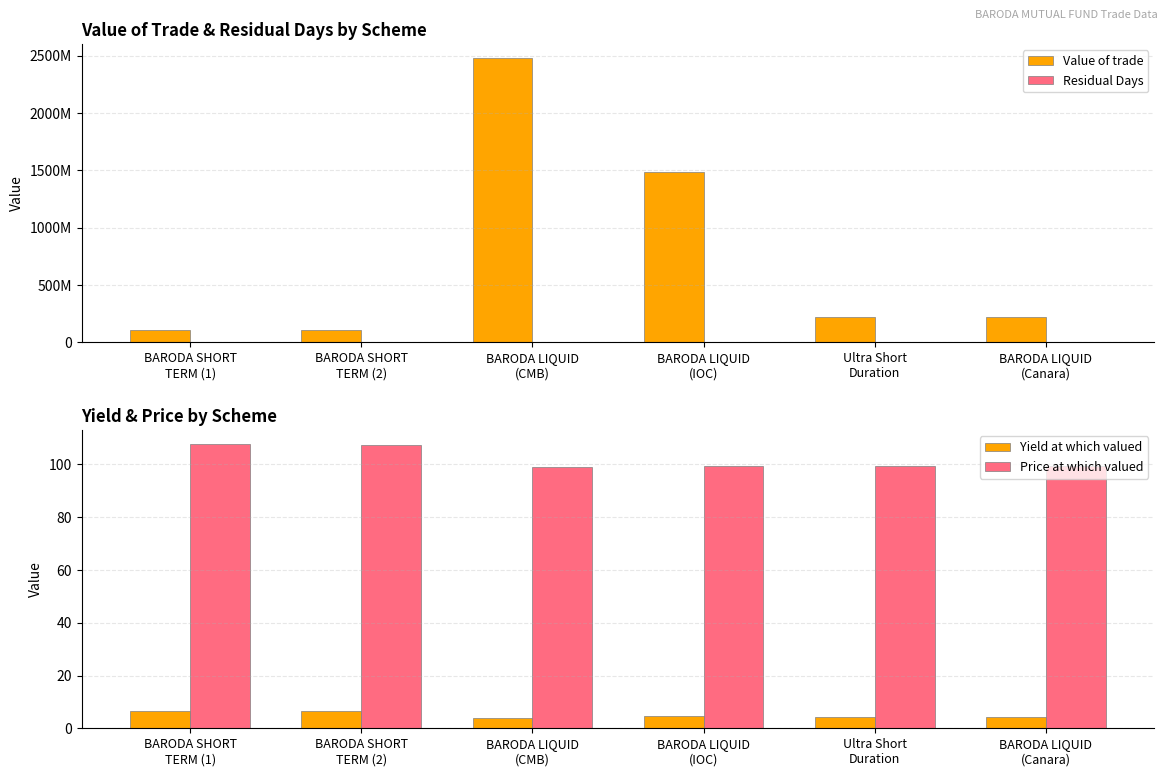

What is the average value of the Yield at which valued series?

5.1